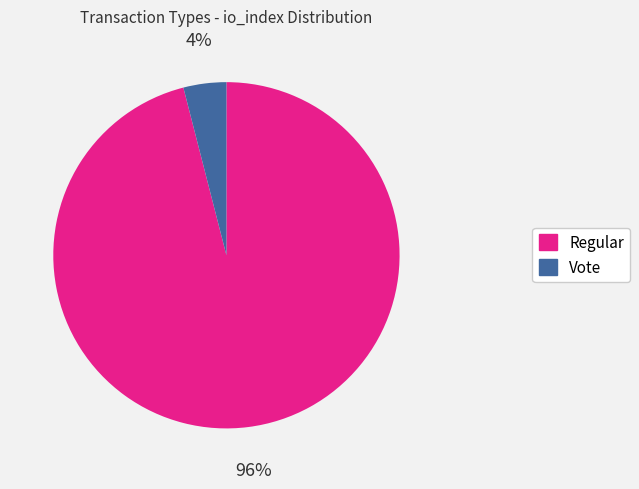

Which has a higher value, Regular or Vote?

Regular